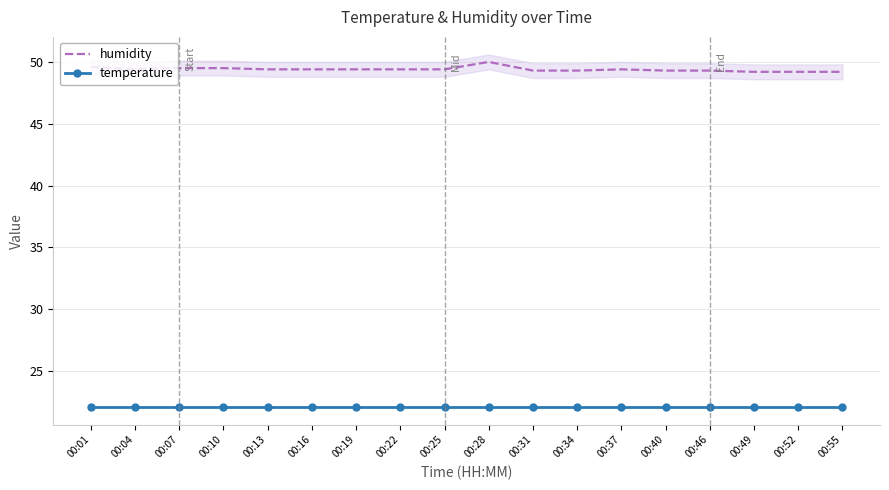

Reading left to right, what are all the values shown in this chart?

humidity: 00:01=49.6	00:04=49.4	00:07=49.5	00:10=49.5	00:13=49.4	00:16=49.4	00:19=49.4	00:22=49.4	00:25=49.4	00:28=50.0	00:31=49.3	00:34=49.3	00:37=49.4	00:40=49.3	00:46=49.3	00:49=49.2	00:52=49.2	00:55=49.2
temperature: 00:01=22.1	00:04=22.1	00:07=22.1	00:10=22.1	00:13=22.1	00:16=22.1	00:19=22.1	00:22=22.1	00:25=22.1	00:28=22.1	00:31=22.1	00:34=22.1	00:37=22.1	00:40=22.1	00:46=22.1	00:49=22.1	00:52=22.1	00:55=22.1